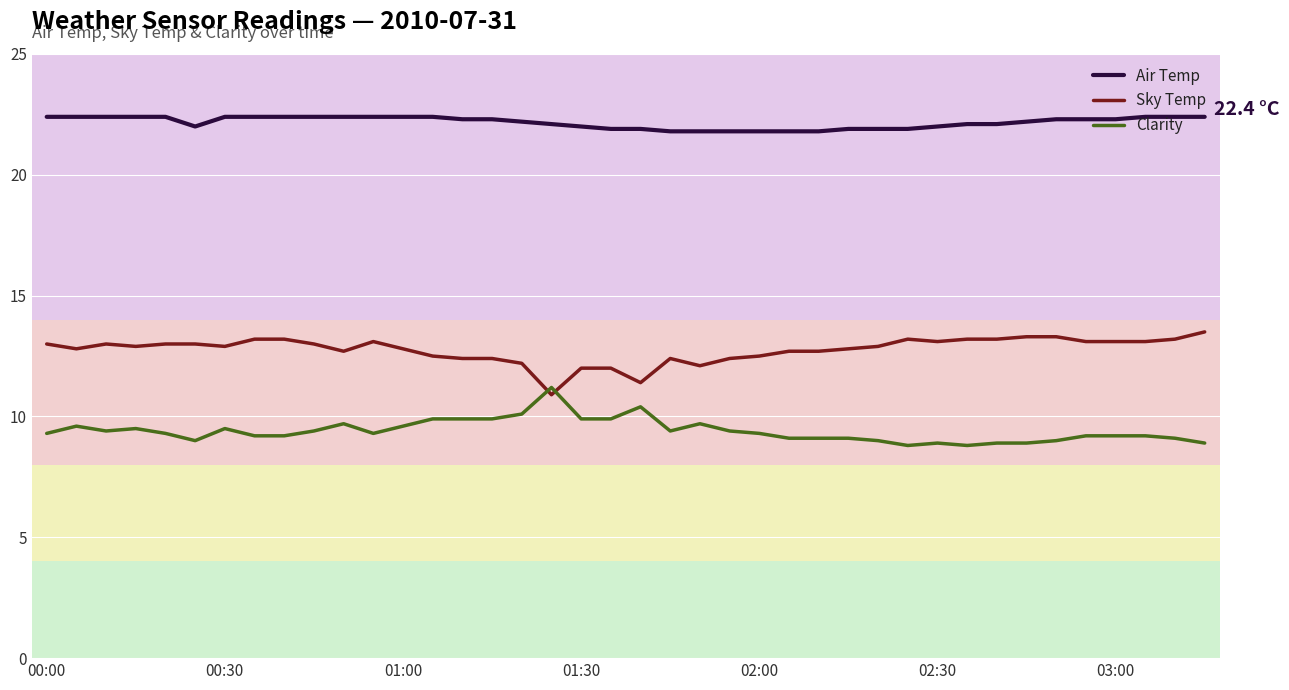

Which series has the largest total across all categories?

Air Temp